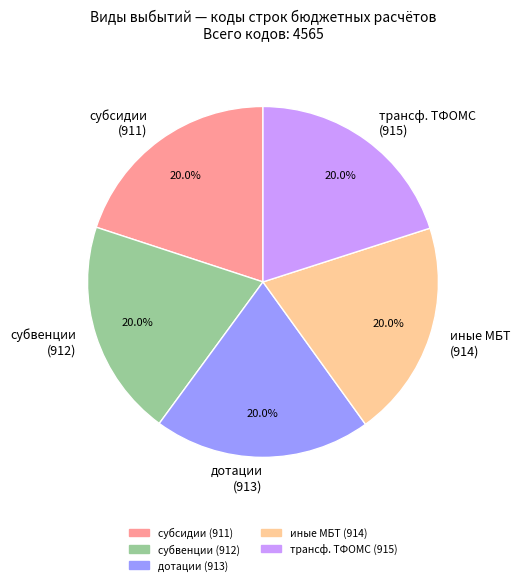

Does any single category account for the majority?

No